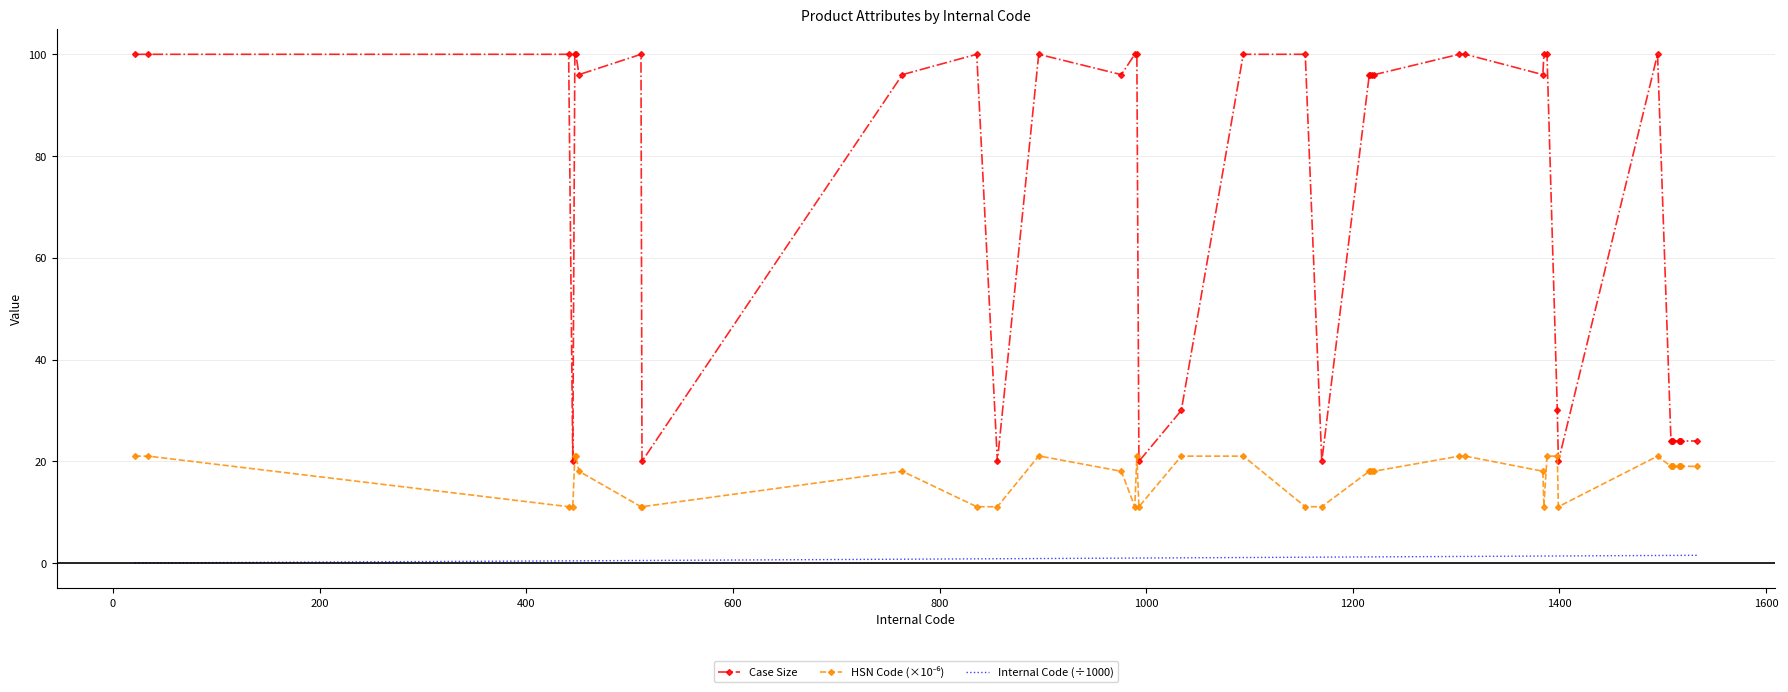

Which series has the largest total across all categories?

Case Size